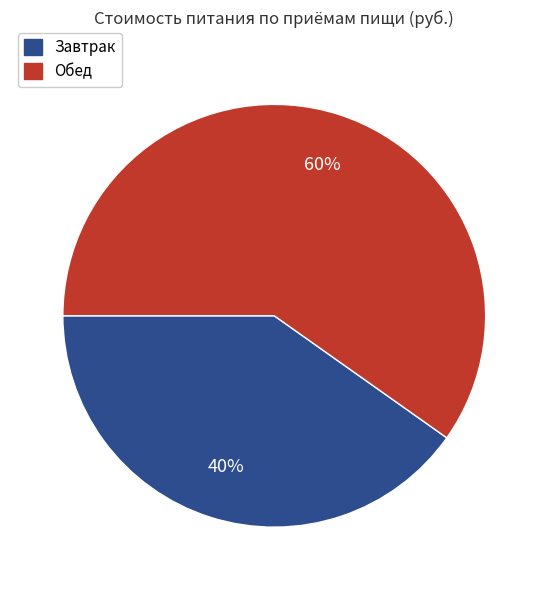

What is the largest slice in the pie chart?

Обед